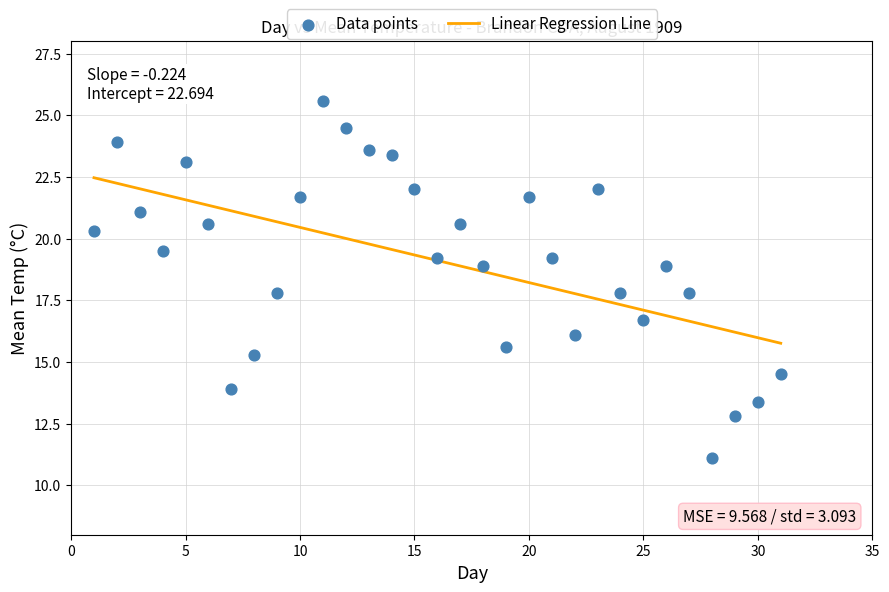

What is the range of X values (max minus min)?

30.0